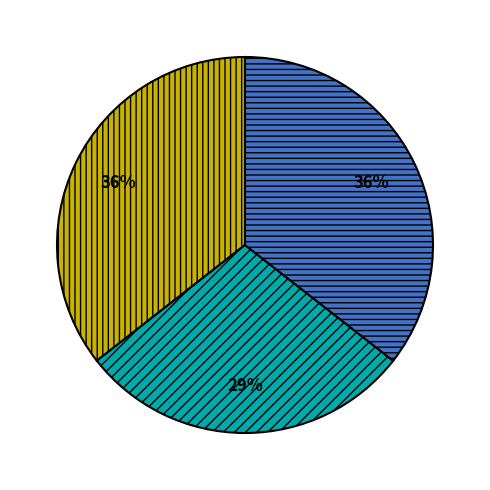

To the nearest percent, what is the difference between the largest and smallest slice percentages?

7%